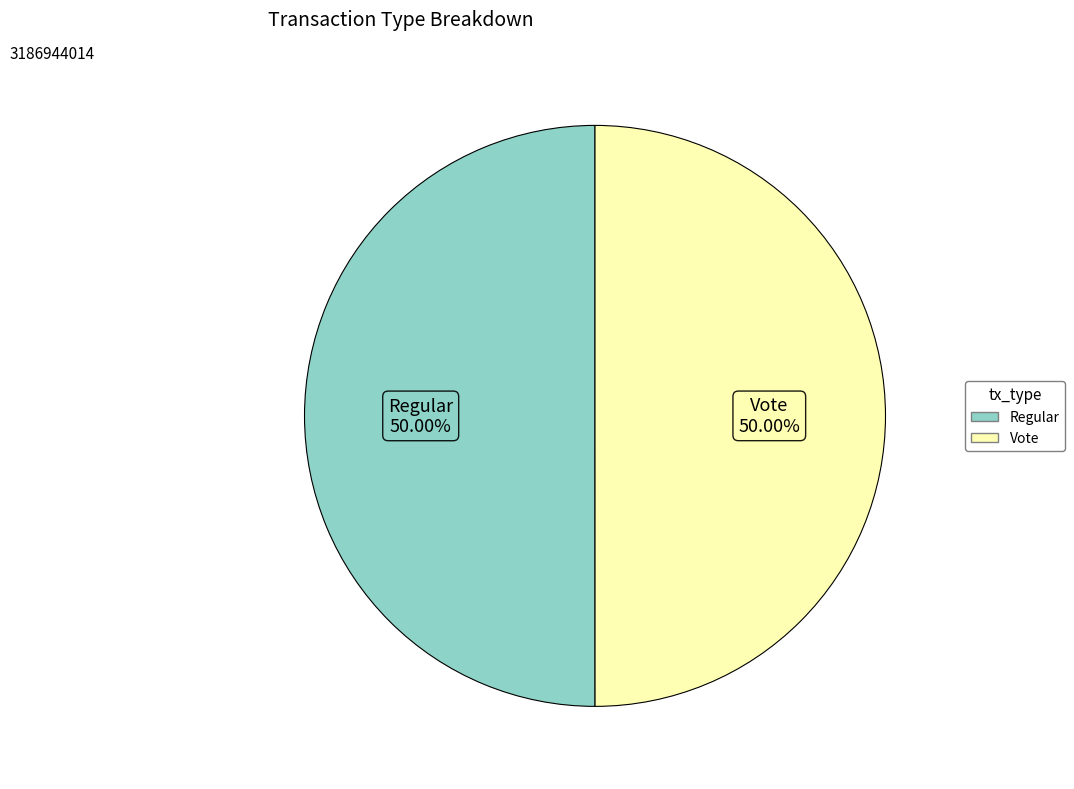

What is the total percentage of Vote and Regular?

100.0%